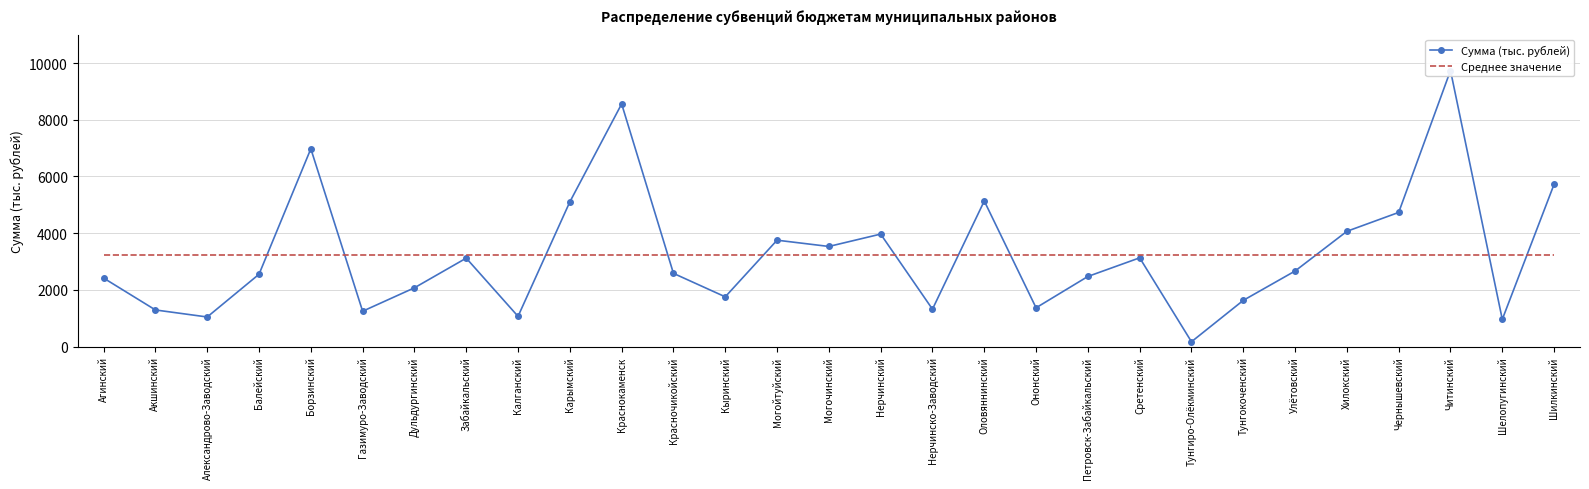

Where do Среднее значение and Сумма (тыс. рублей) first cross each other?

Балейский and Борзинский